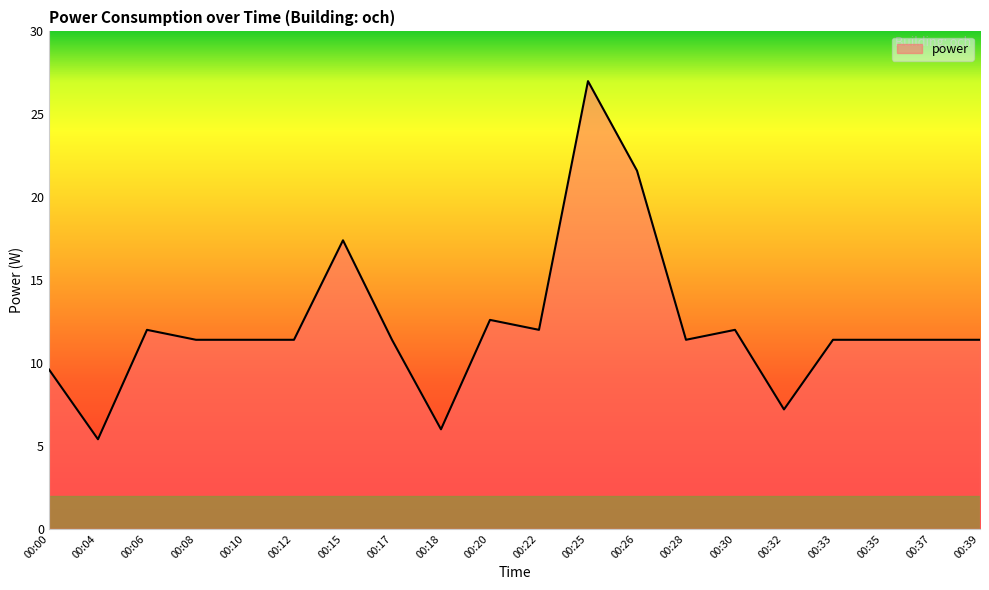

What is the maximum value shown in the chart?

27.0